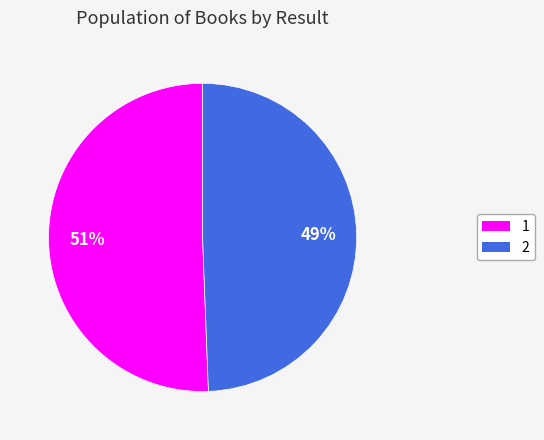

Do 1 and 2 together represent more than half of the pie?

Yes